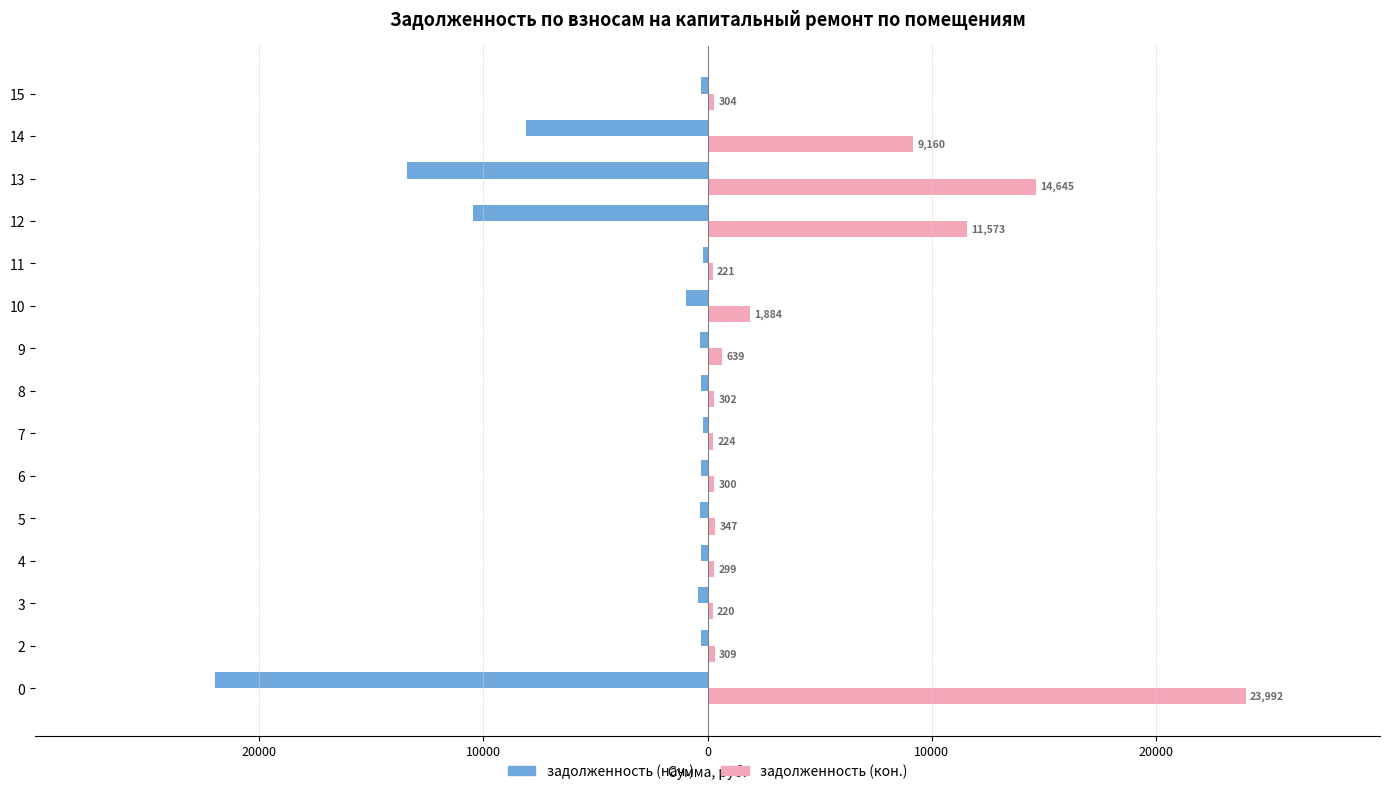

The задолженность (нач.) series shows -319.7 at 9. True or false?

True